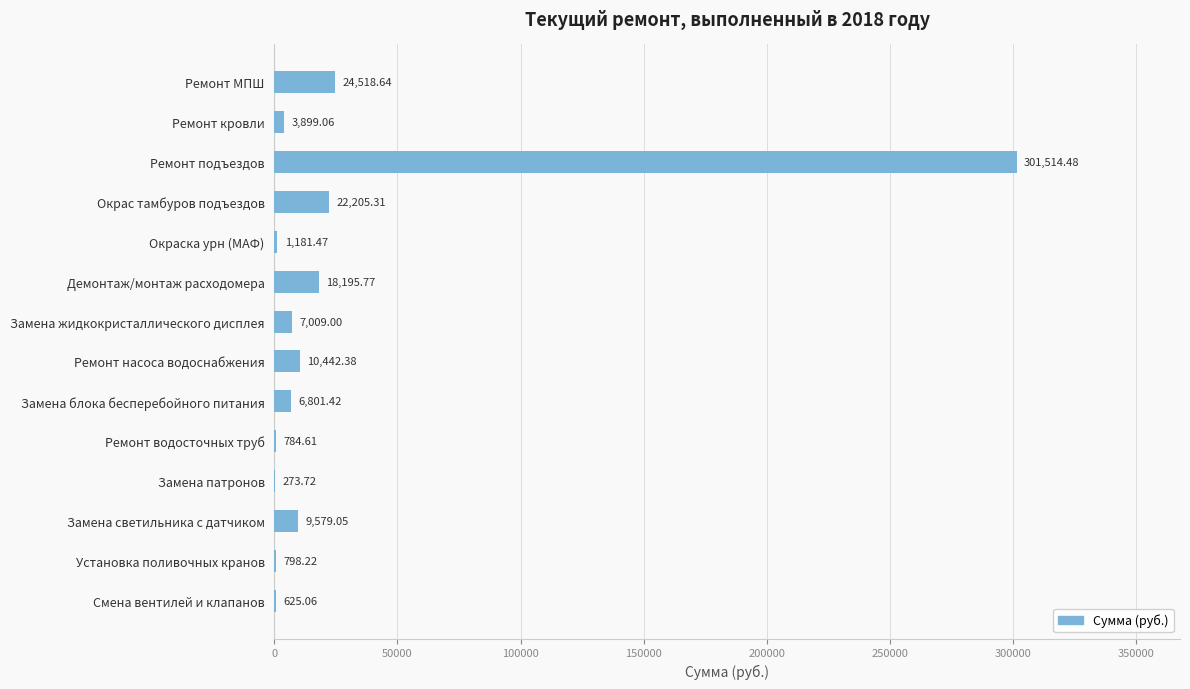

At which label is the value closest to 150894?

Ремонт МПШ